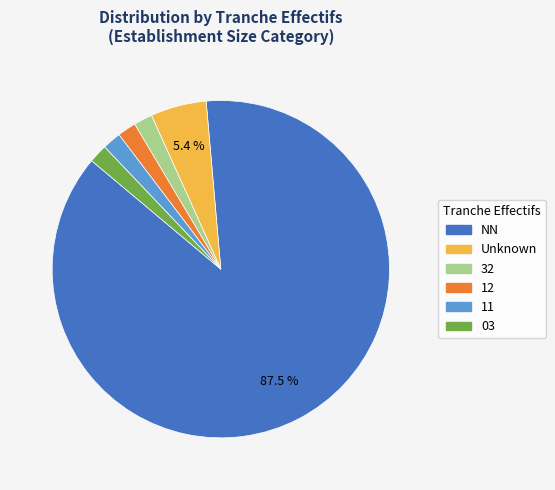

Between 11 and NN, which is larger?

NN